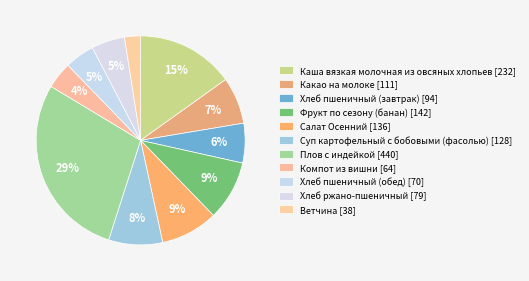

How many slices are in this pie chart?

11